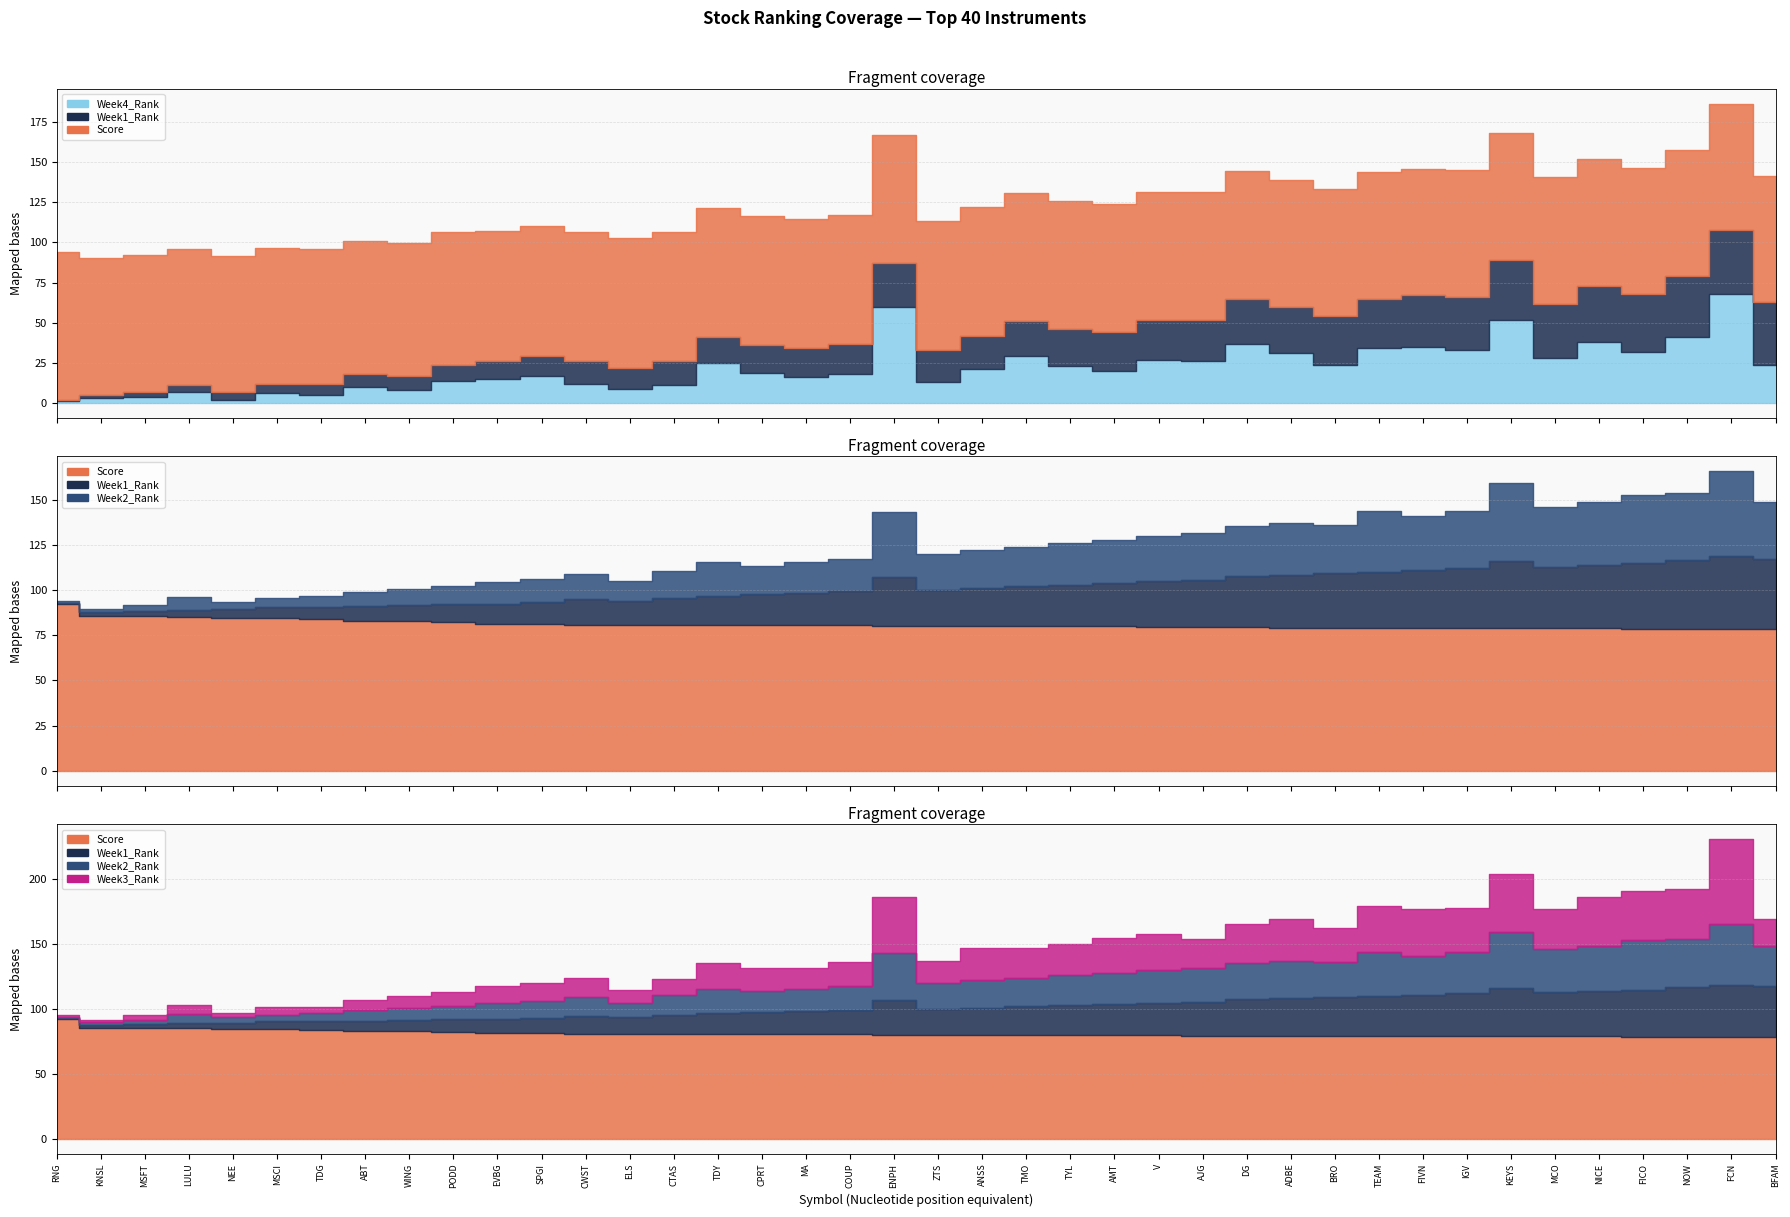

What is the highest value of the Score series?

92.0